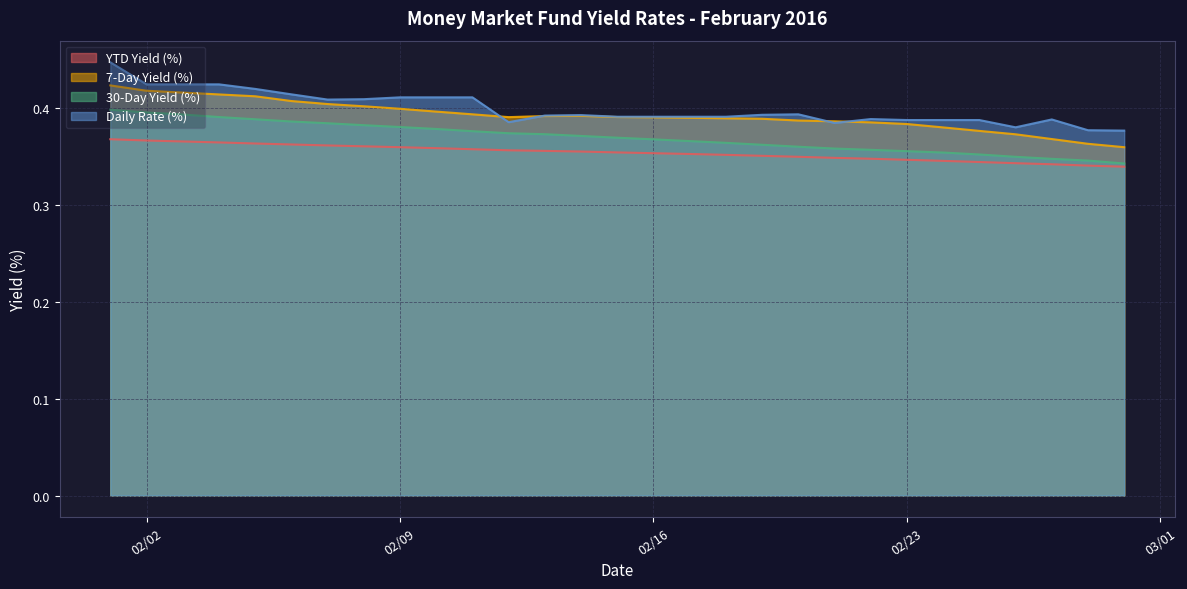

What is the sum of all YTD Yield (%) values?

10.3